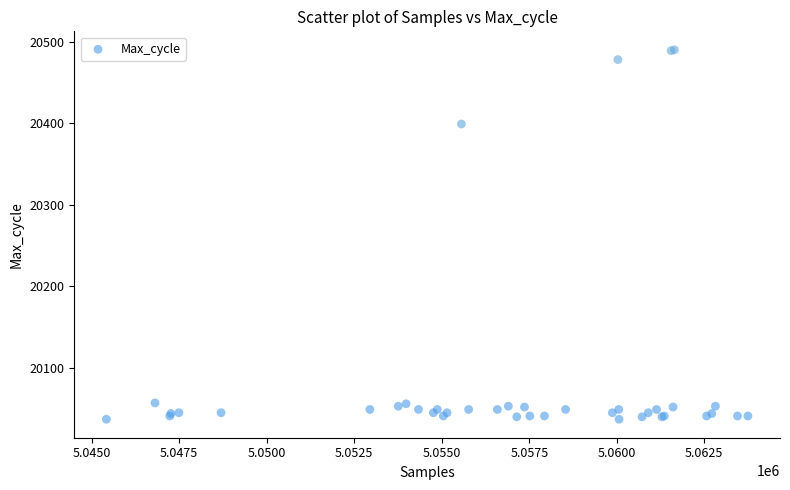

What Y value in the scatter plot is closest to 20263?

20399